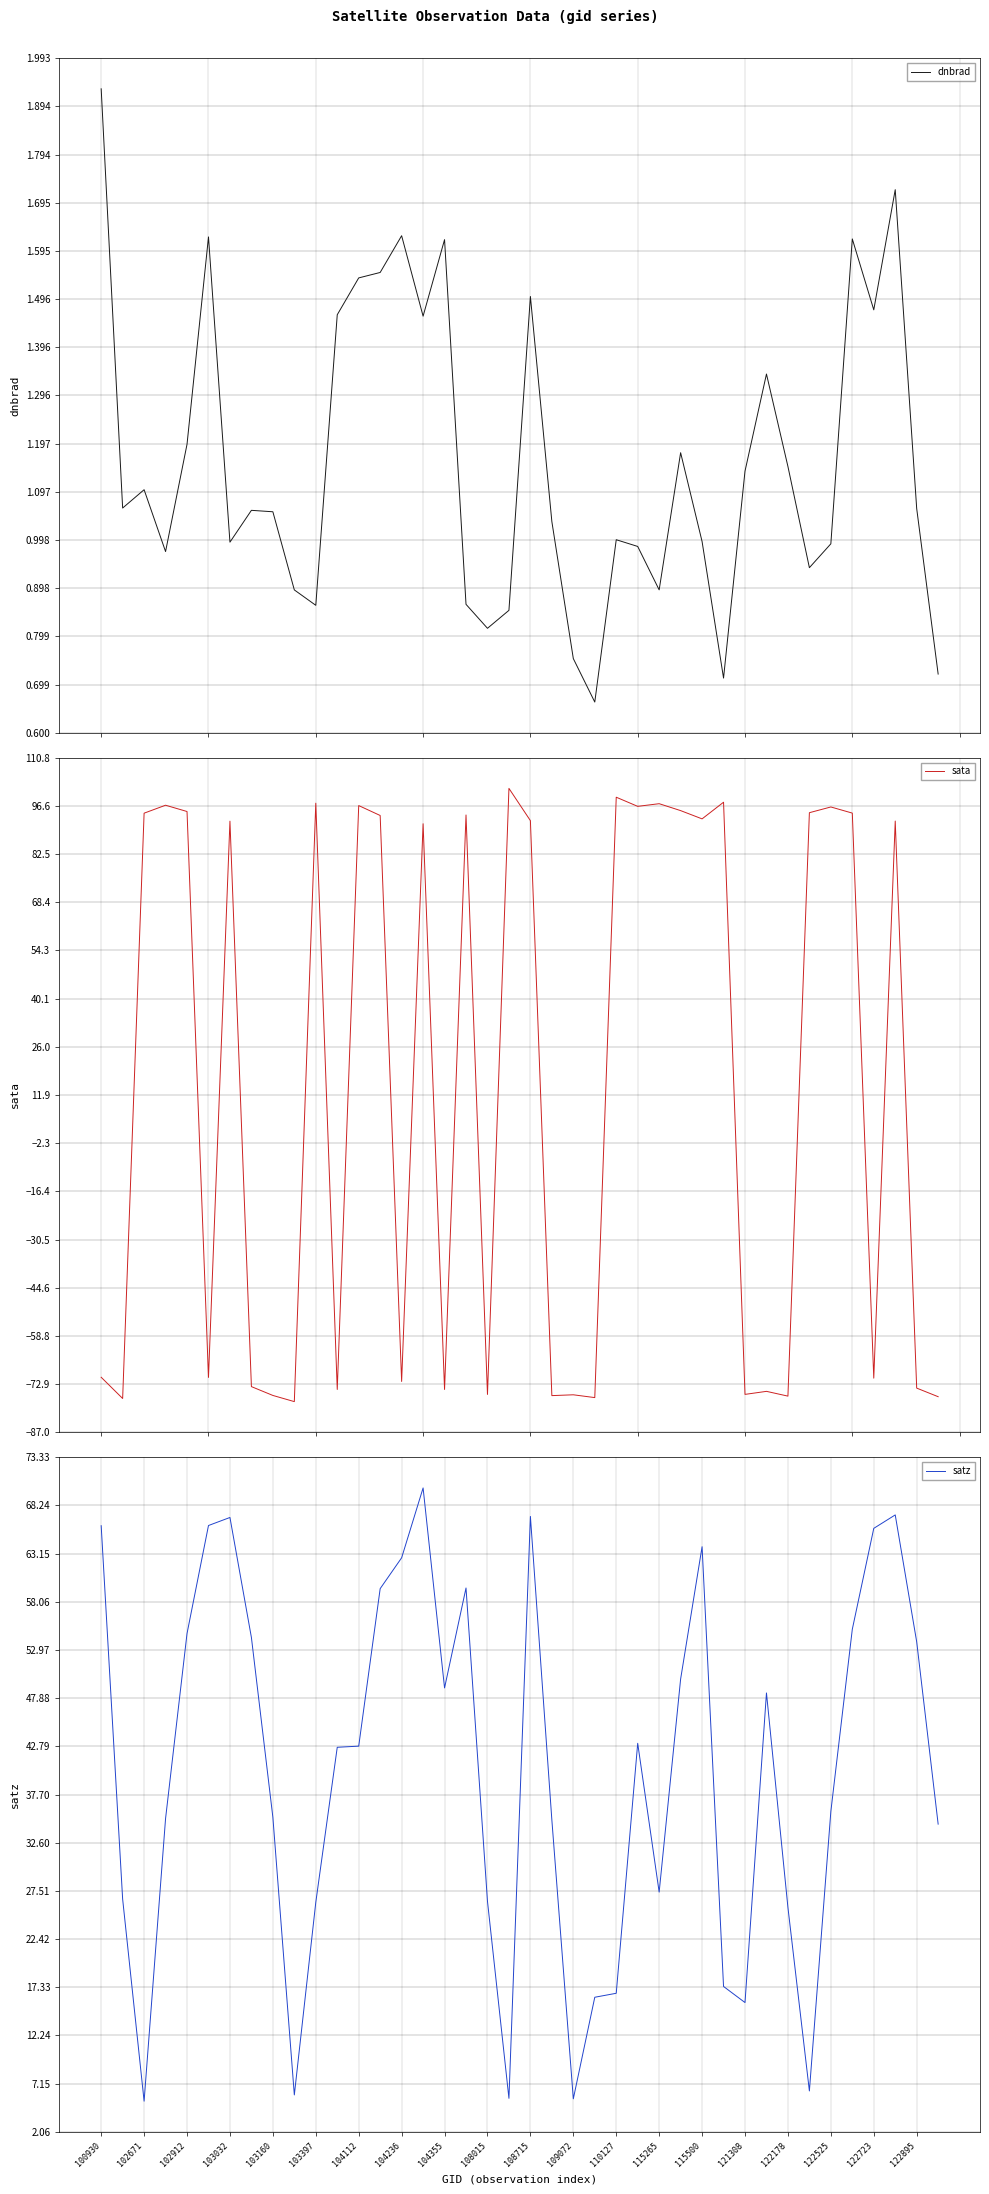

The value of satz at 122723 is 65.8. True or false?

True